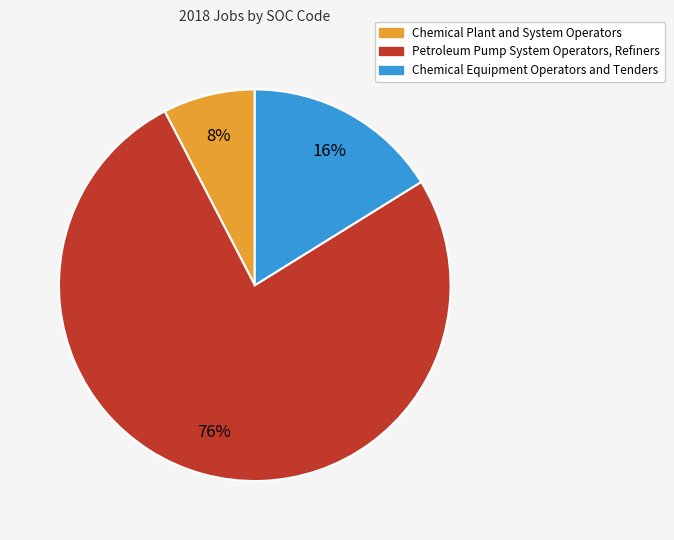

To the nearest percent, what portion does Petroleum Pump System Operators, Refiners represent?

76%